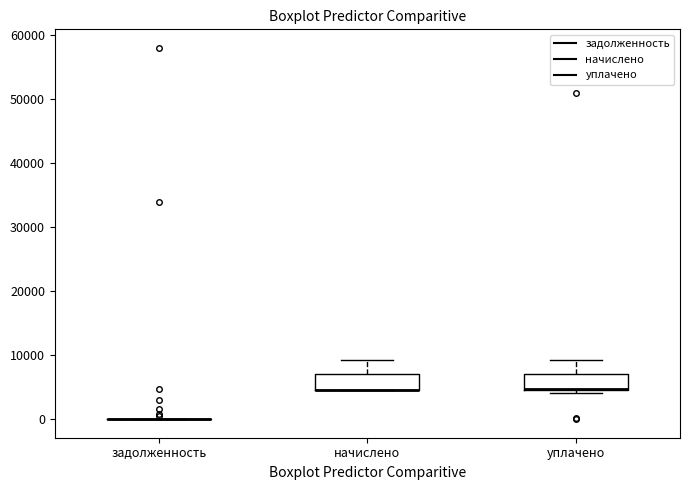

Reading left to right, transcribe this box plot: for each box, give where its median line is, the range the box spans, and where its two whiskers end, as read against the y-axis. The values are not printed on the chart, so give them approximately, as read against the axis.

задолженность: box collapsed to a line at 0, whiskers 0 to 0
начислено: median 5000 (drawn on the box's lower edge), box 5000 to 7000, whiskers 4000 to 9000
уплачено: median 5000 (drawn on the box's lower edge), box 5000 to 7000, whiskers 4000 to 9000